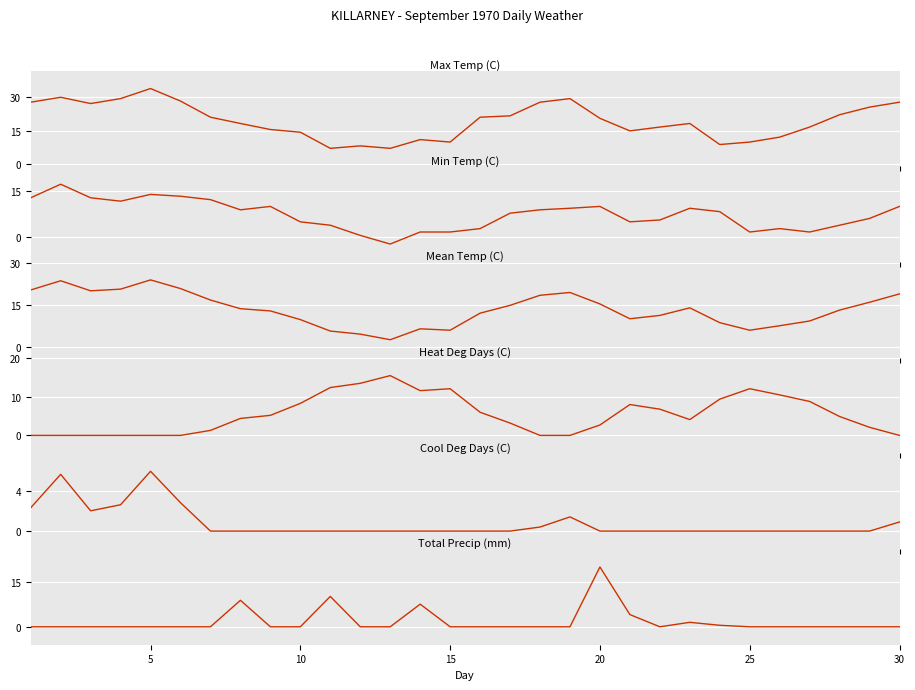

The value of Total Precip (mm) at 20 is 1.2. True or false?

False